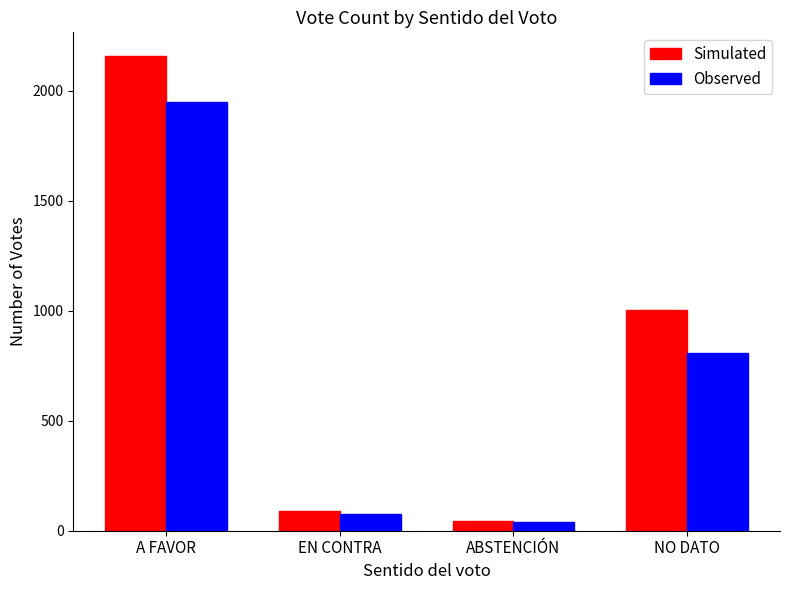

Does the chart contain stacked bars?

No